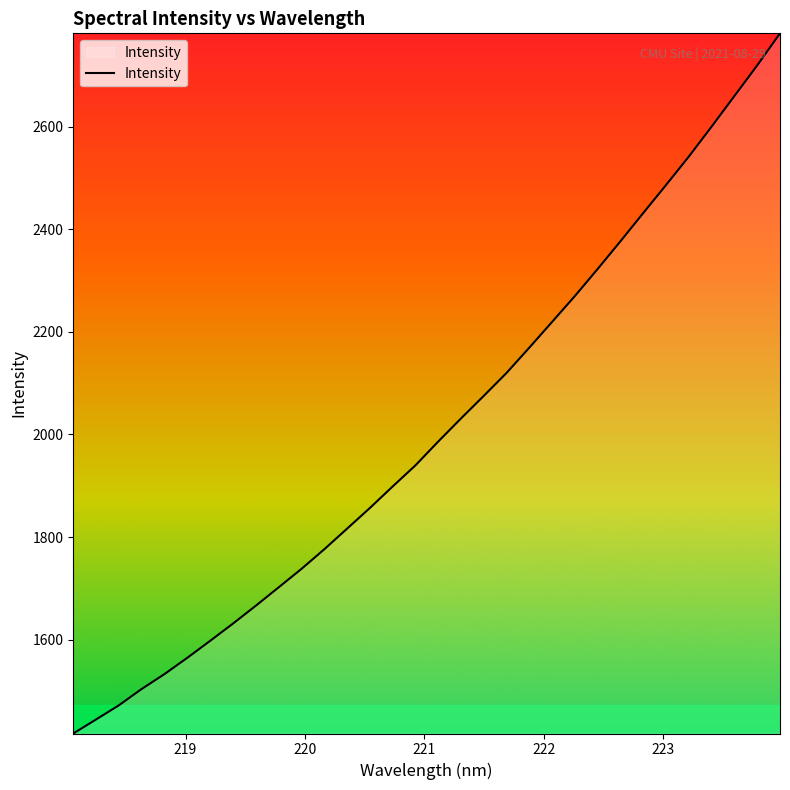

What is the difference between the maximum and minimum values?

1365.2